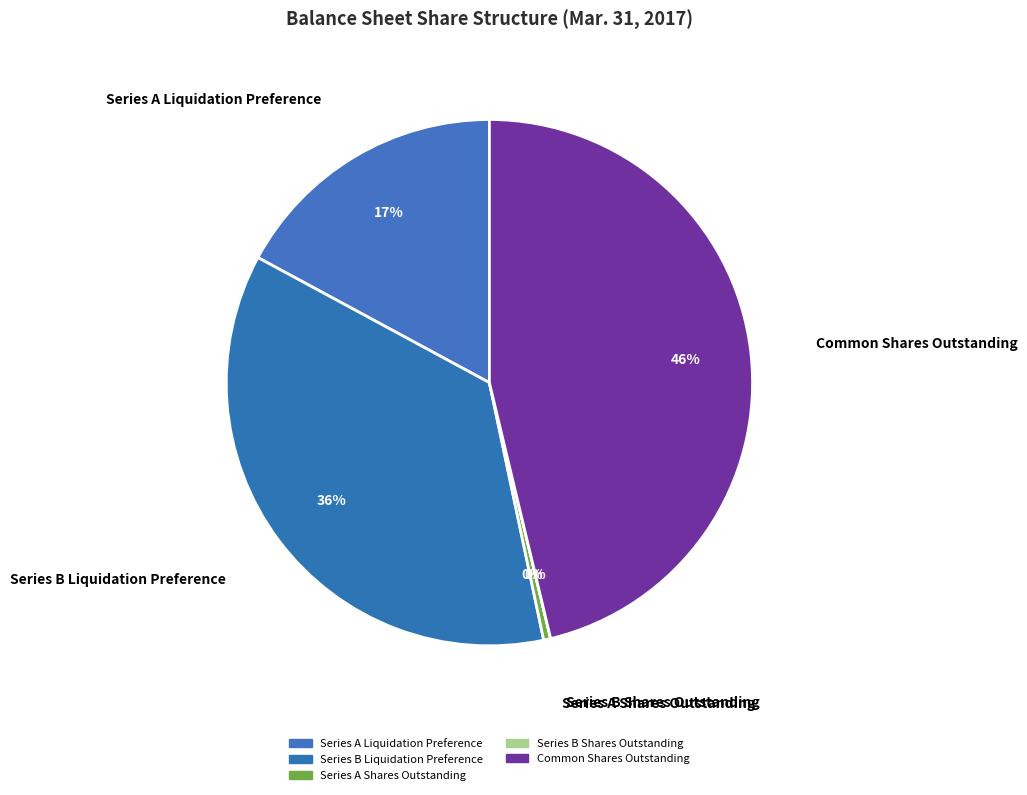

The Common Shares Outstanding slice represents 46% of the pie. True or false?

True